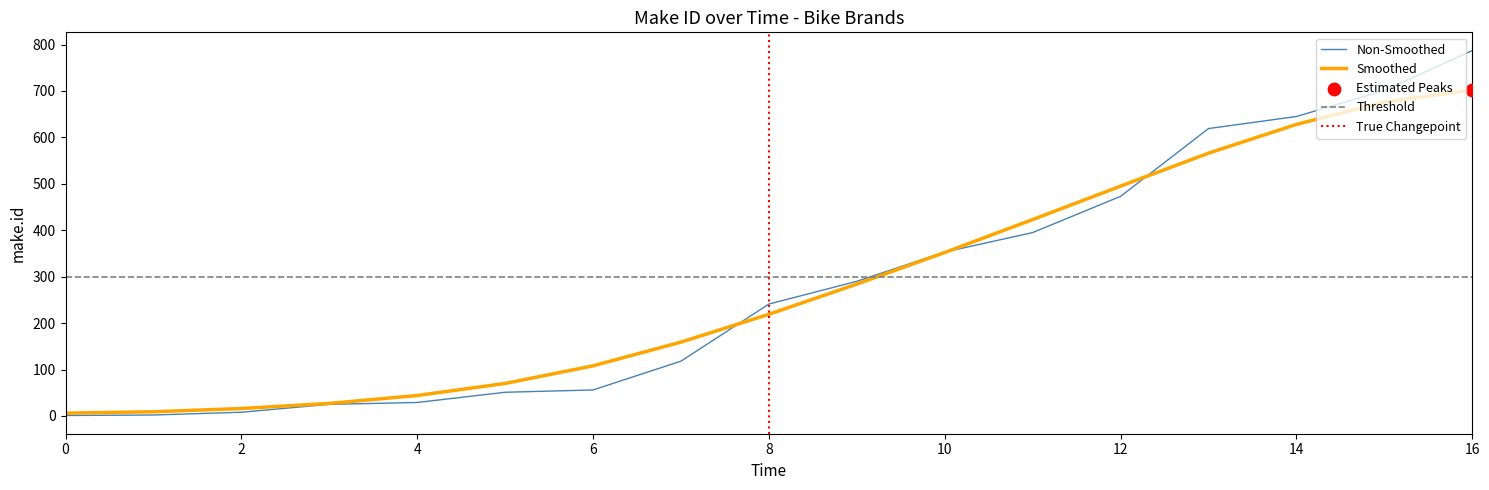

The value of Smoothed at 10 is 352. True or false?

True